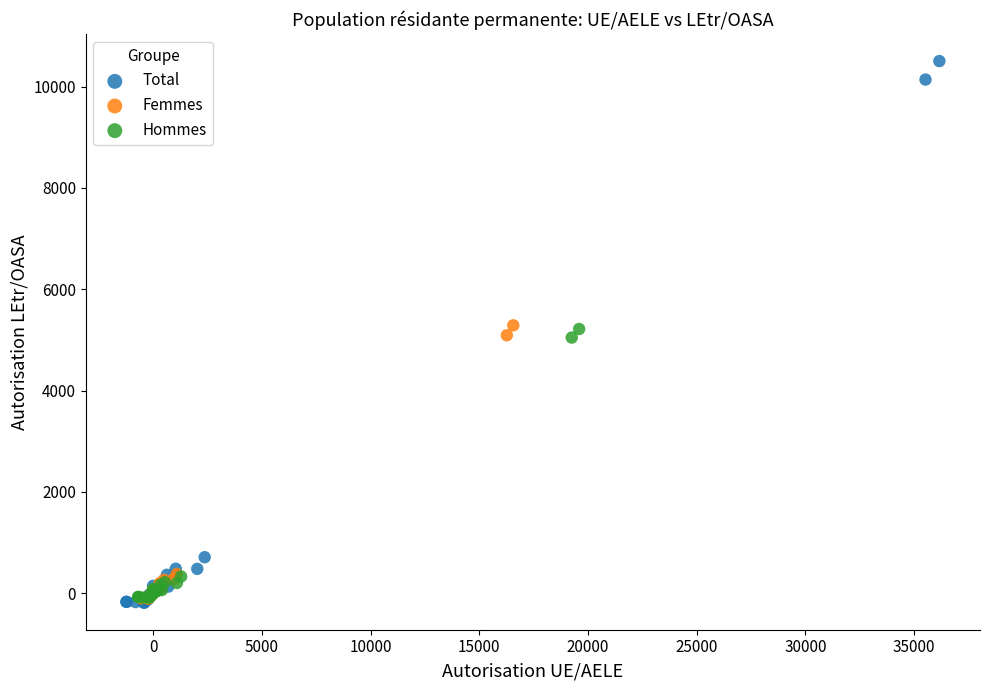

Which series contains the highest Y value?

Total